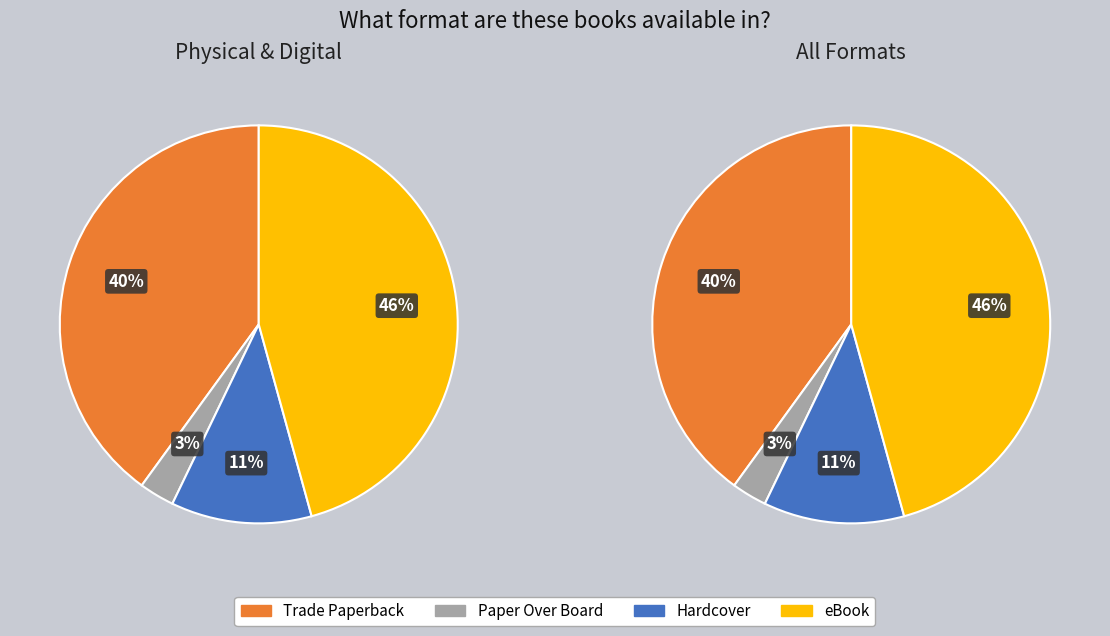

To the nearest percent, what portion does Hardcover represent?

11%